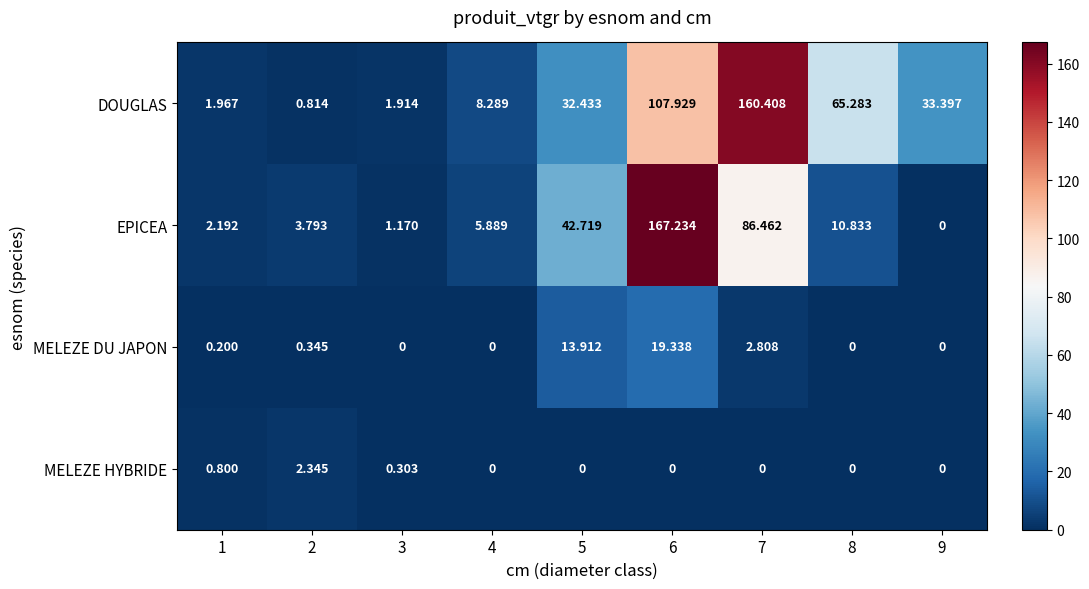

Count the number of data series in this chart.

4